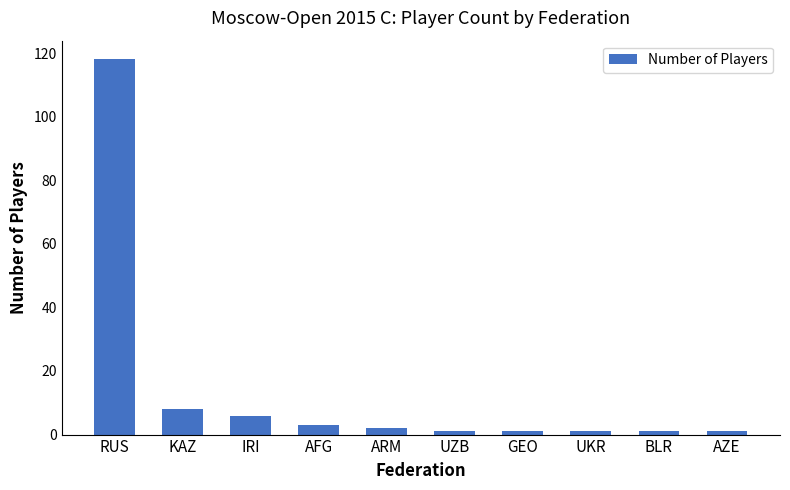

What is the difference between the maximum and minimum values?

117